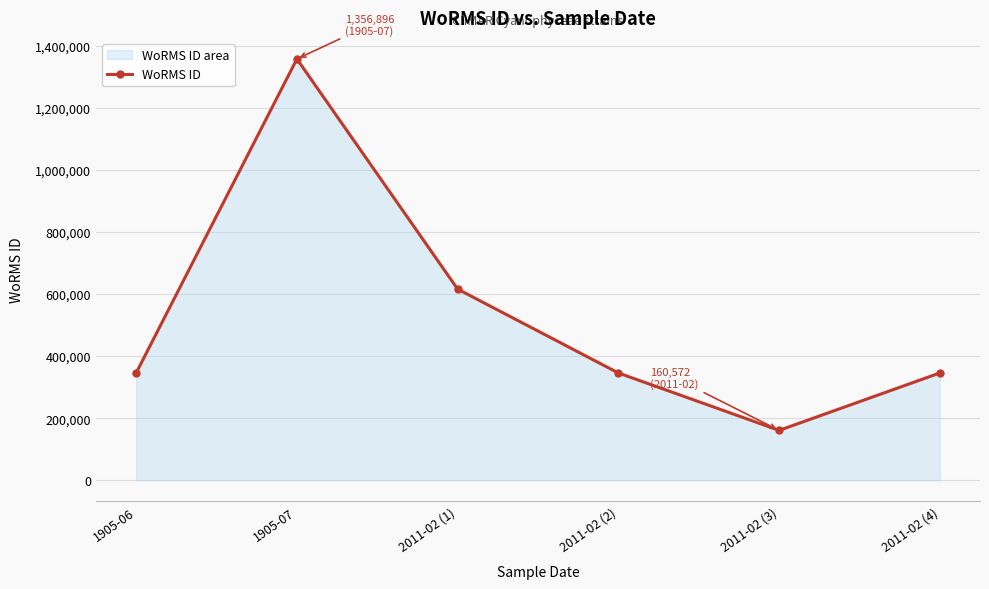

Between 2011-02 (2) and 1905-06, which is larger?

2011-02 (2)